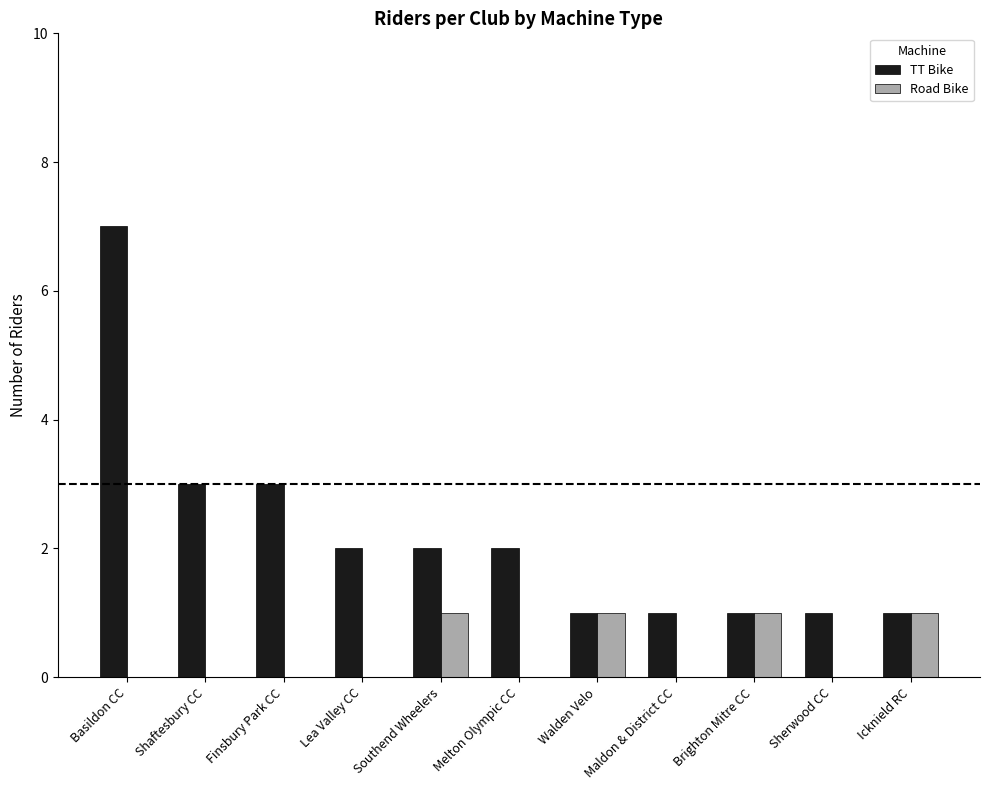

Which series has the largest range (max minus min)?

TT Bike